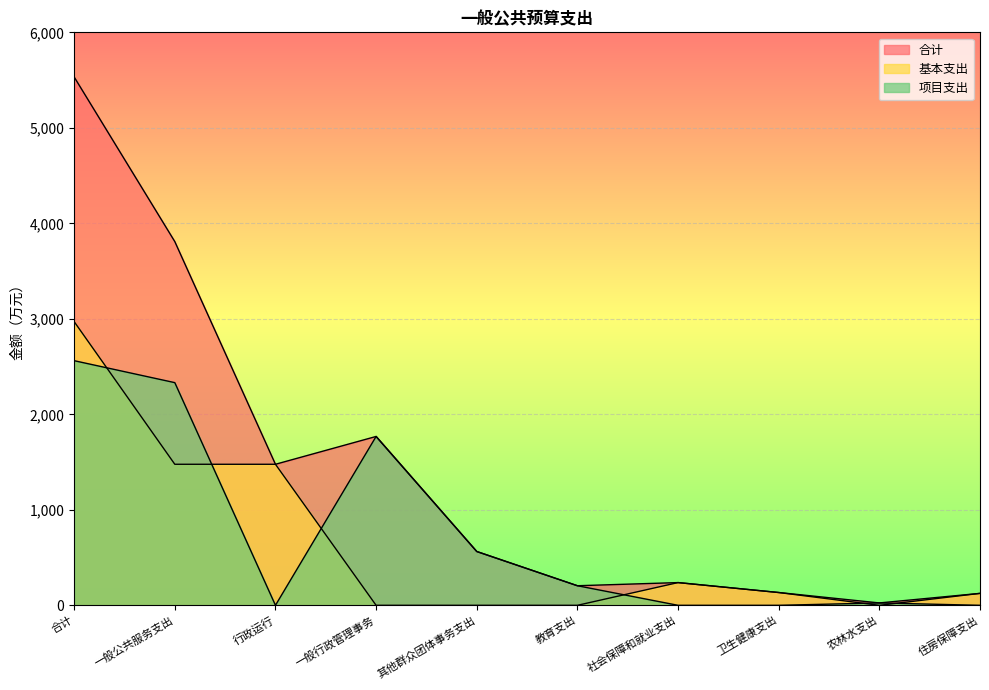

At which label is 项目支出 closest to 1280?

一般行政管理事务